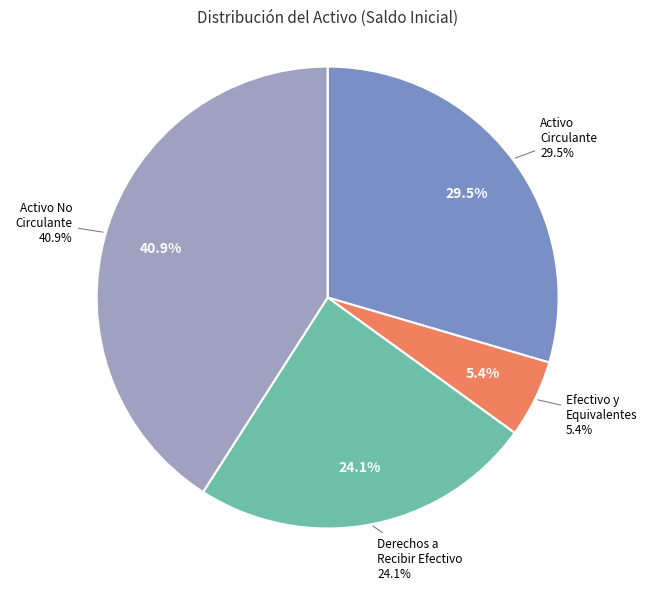

To the nearest percent, what is the difference between the Activo No Circulante and Activo Circulante slice percentages?

11%